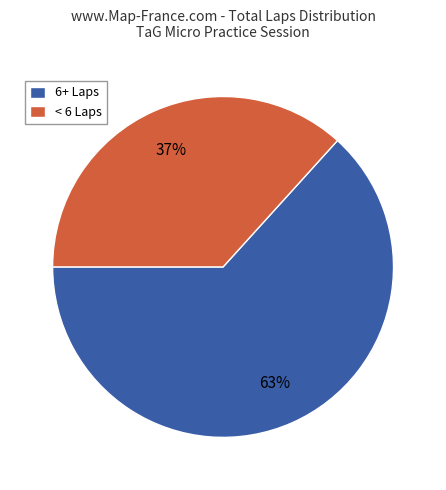

How many slices are in this pie chart?

2